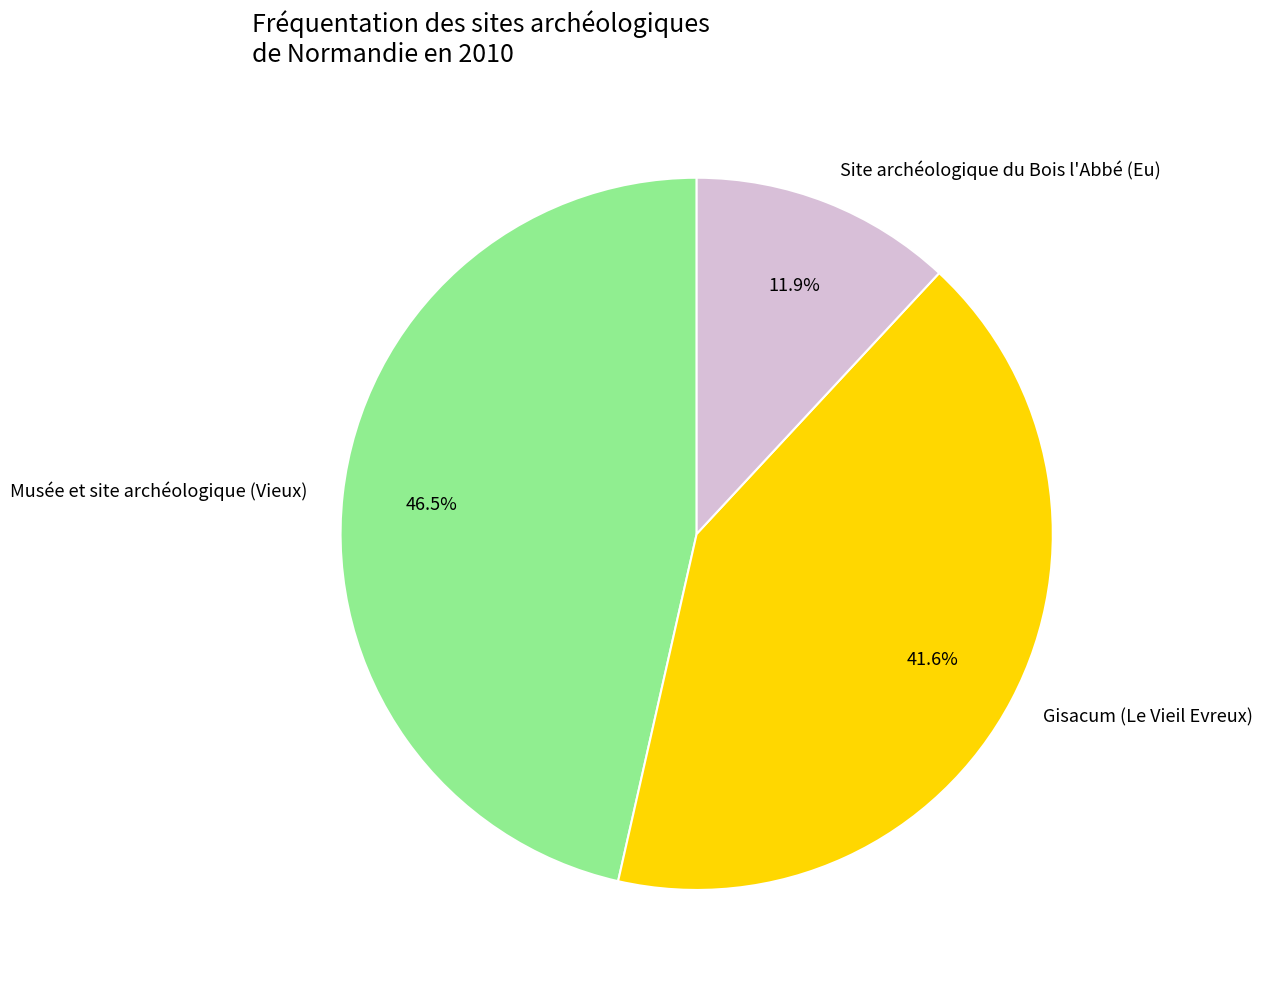

Rank the categories by value from lowest to highest.

Site archéologique du Bois l'Abbé (Eu), Gisacum (Le Vieil Evreux), Musée et site archéologique (Vieux)